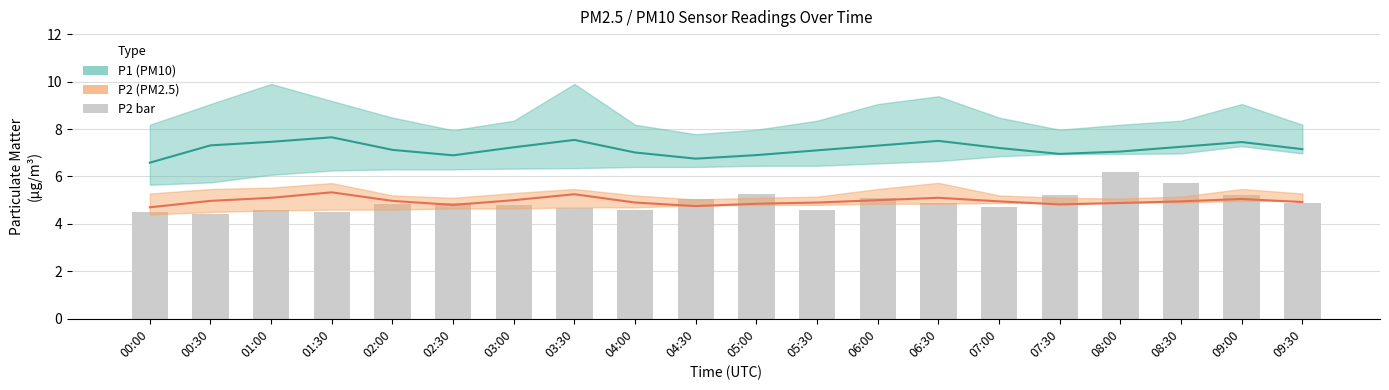

What is the sum of all P1 values?

143.4